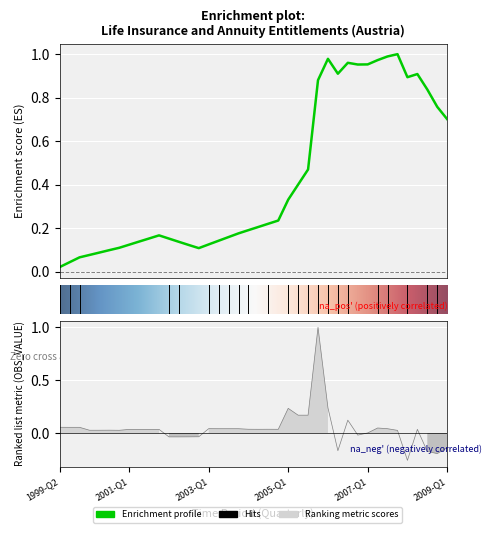

Is this an area chart (filled region under the line)?

No